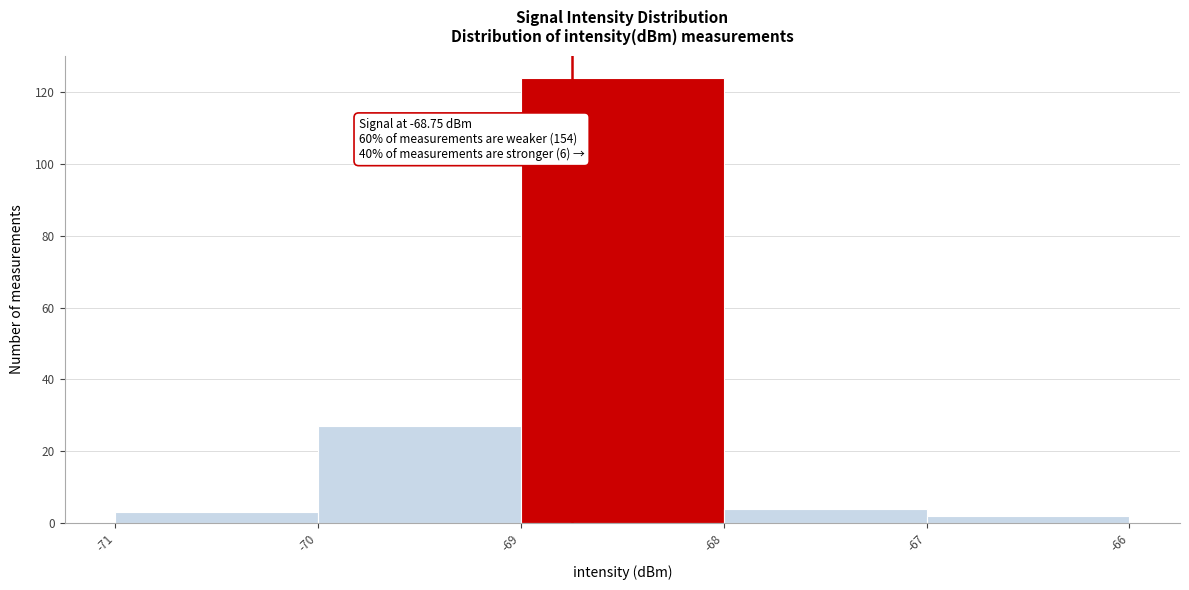

Over which range of the x-axis is the bar tallest?

-69 to -68